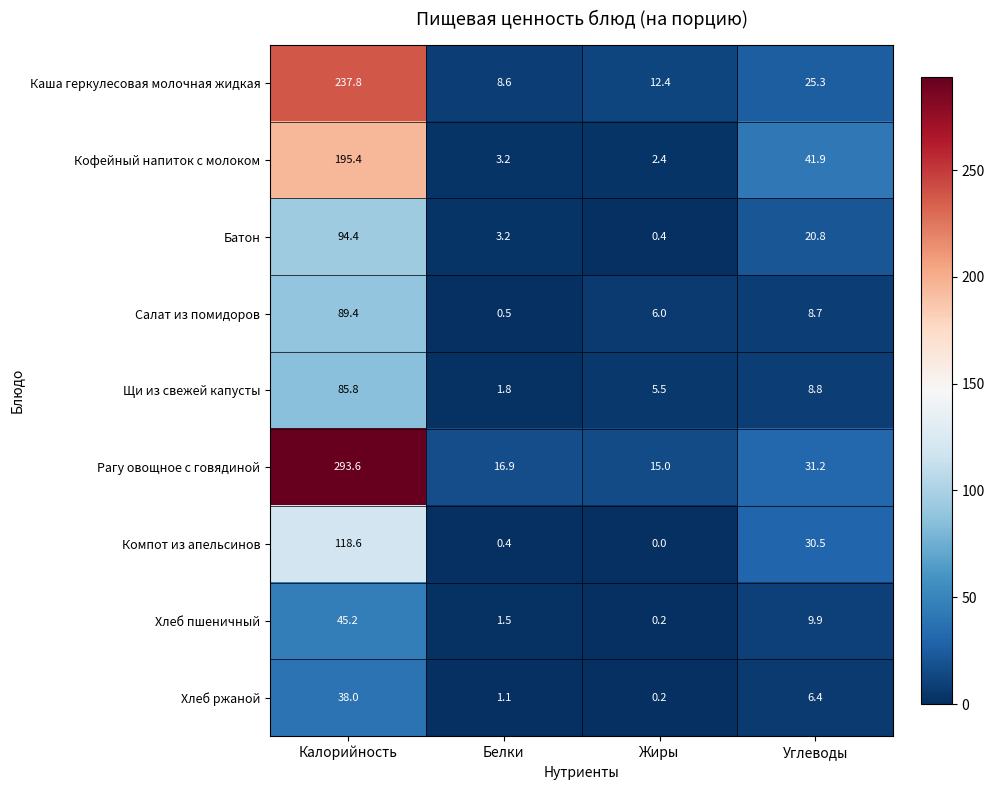

At which category does the chart reach its peak across all series?

Калорийность